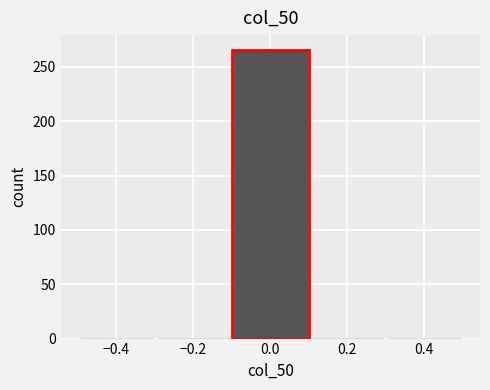

Reading left to right, list every bar in this chart as the range it spans on the x-axis followed by its height. The values are not printed on the chart, so give them approximately, as read against the axis.

-0.5 to -0.3: 0
-0.3 to -0.1: 0
-0.1 to 0.1: 265
0.1 to 0.3: 0
0.3 to 0.5: 0